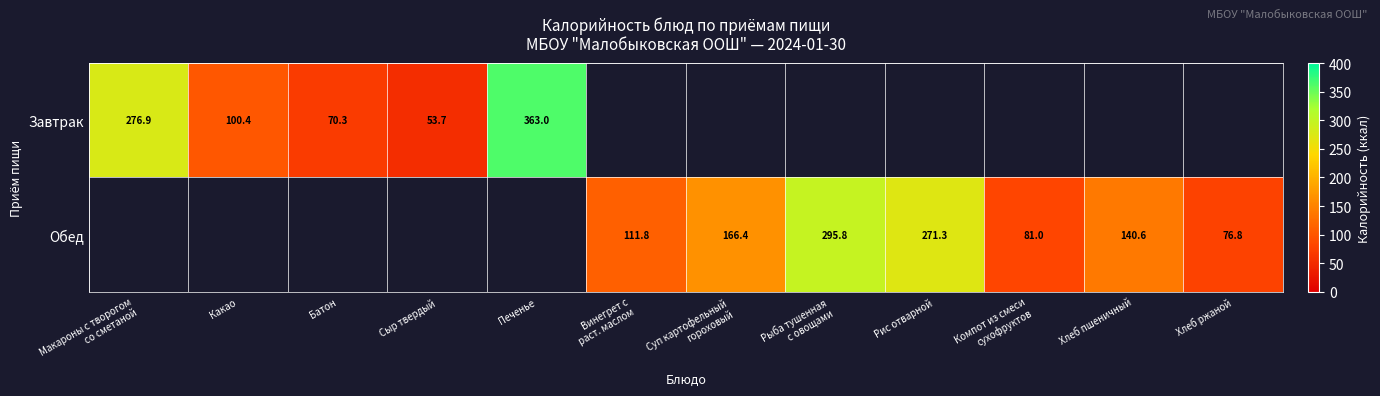

True or false: Обед has a value of 31.7 at Хлеб ржаной.

False